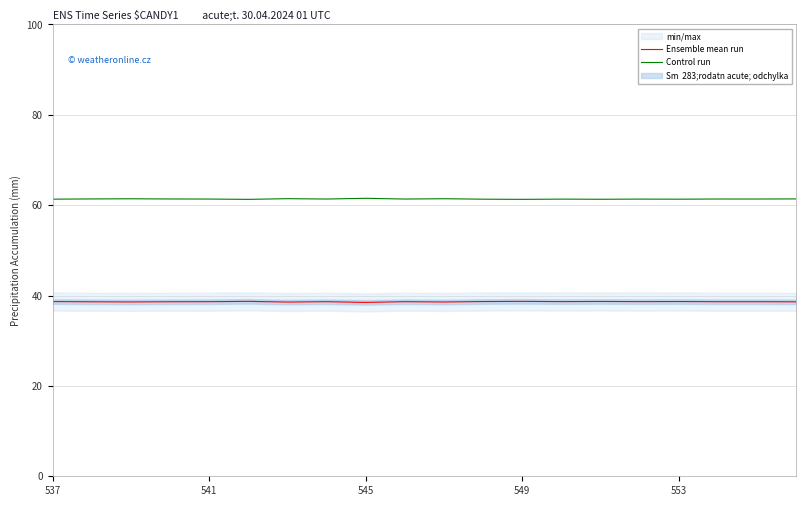

What is the maximum value for Ensemble mean run?

38.7